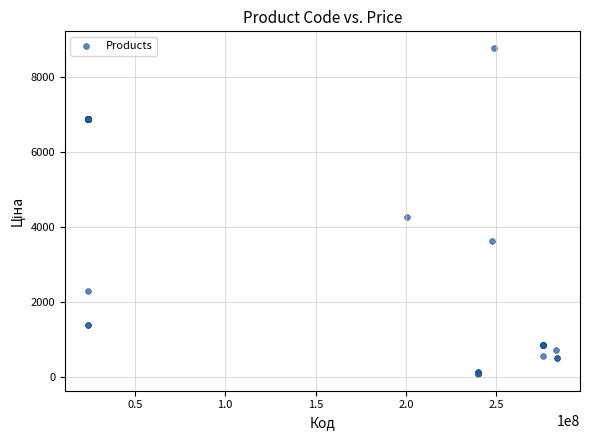

What Y value in the scatter plot is closest to 4427?

4266.8